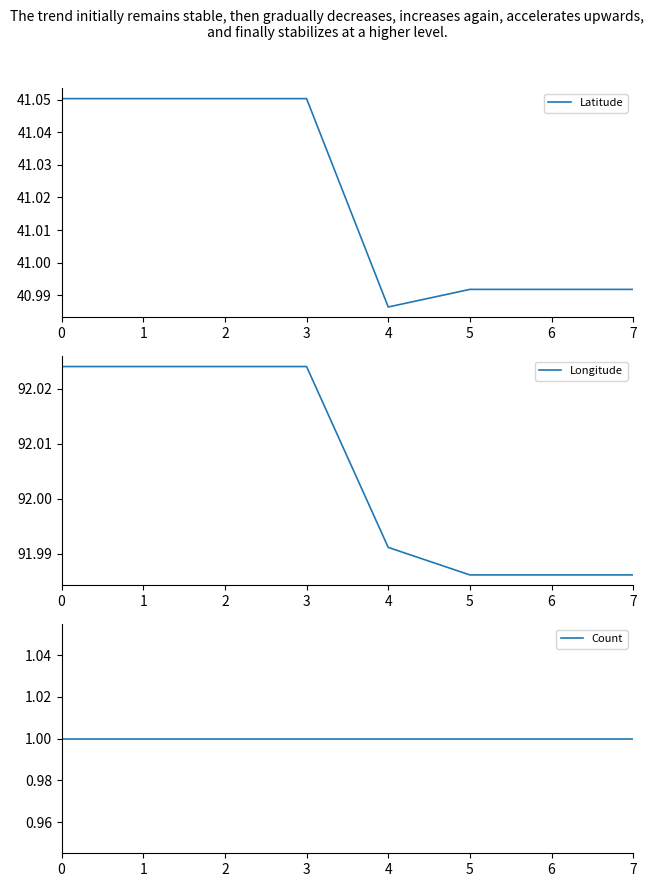

Is the value of Latitude at 4 greater than the value of Longitude at 0?

No